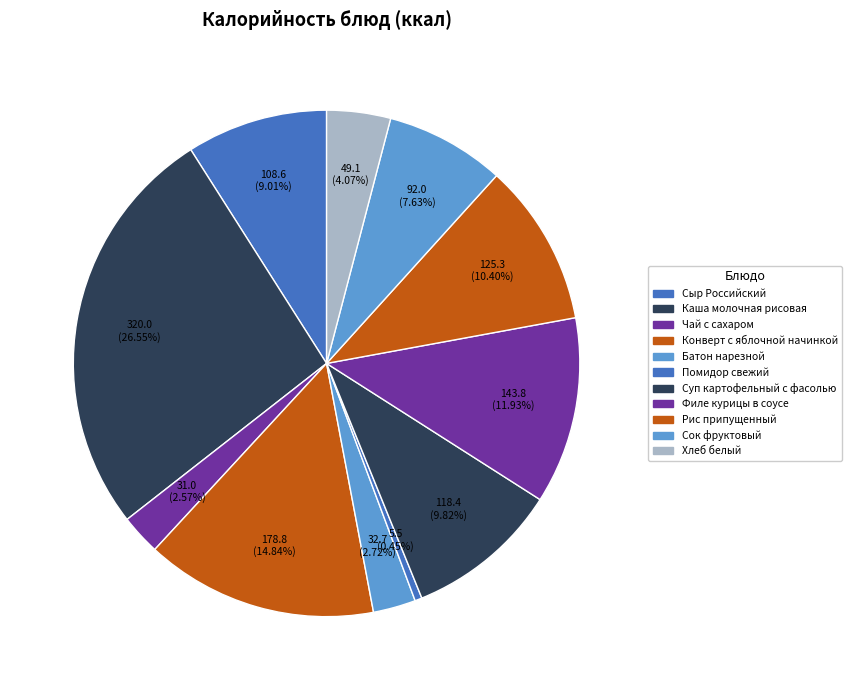

To the nearest percent, what is the combined percentage of Сыр Российский and Сок фруктовый?

17%